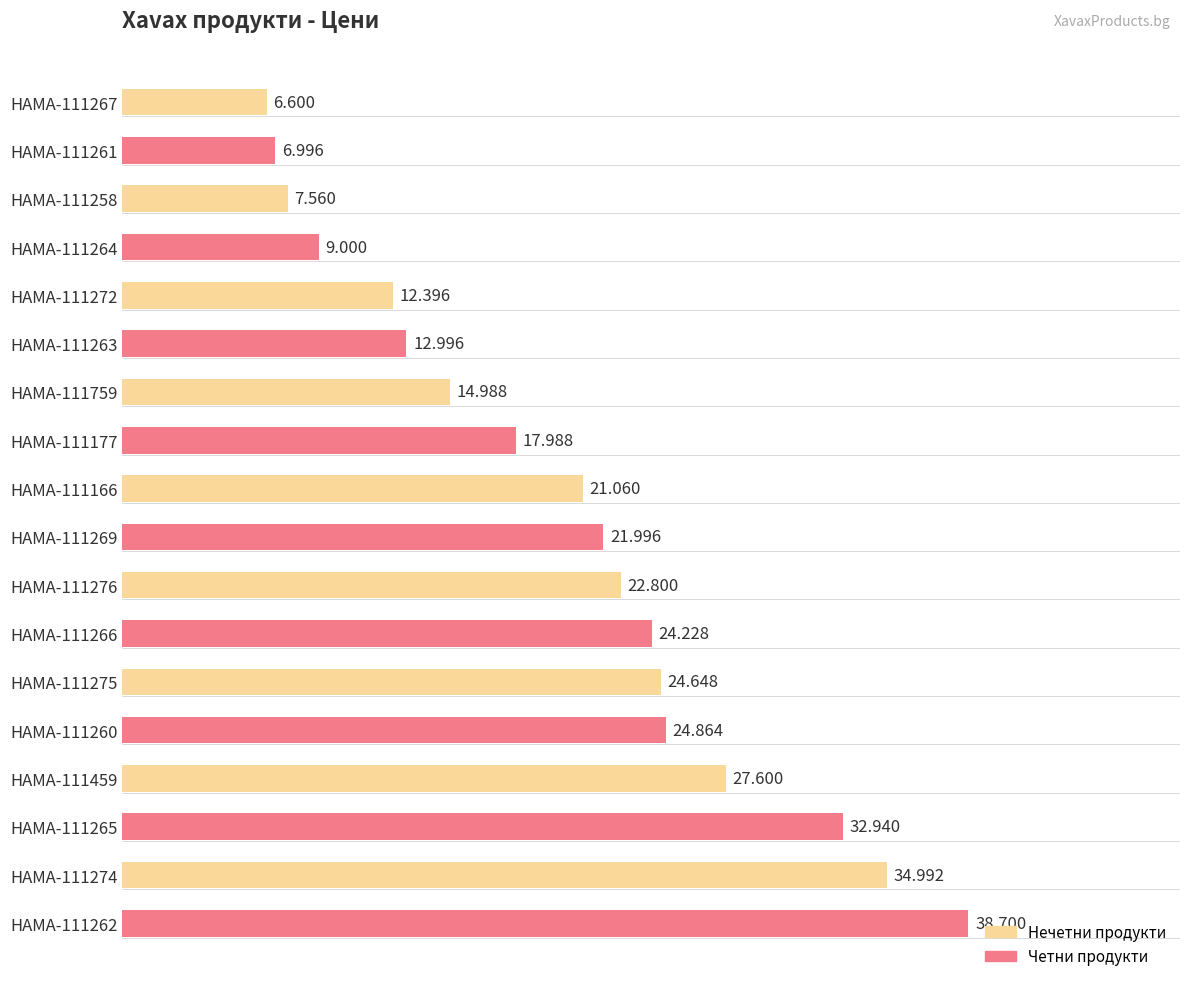

How many data points are less than 21?

8